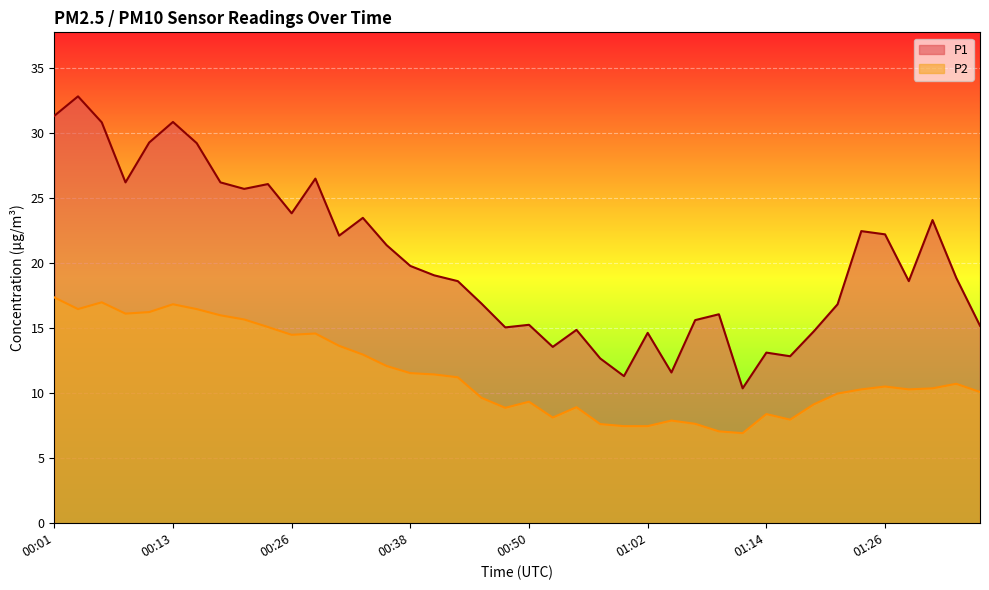

At how many categories does at least one series exceed 25?

11